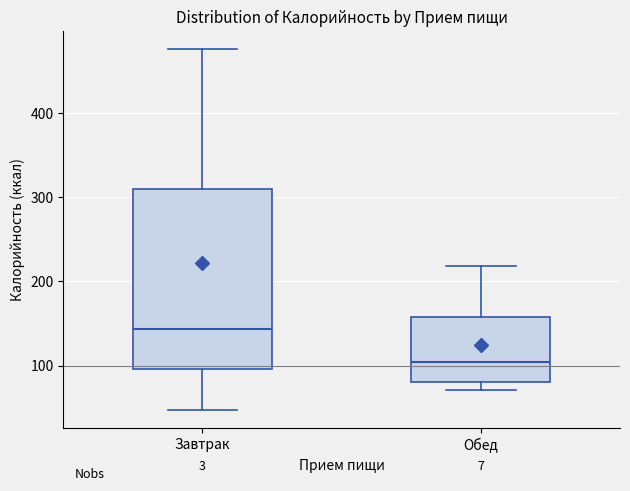

Which box has the highest median line?

Завтрак